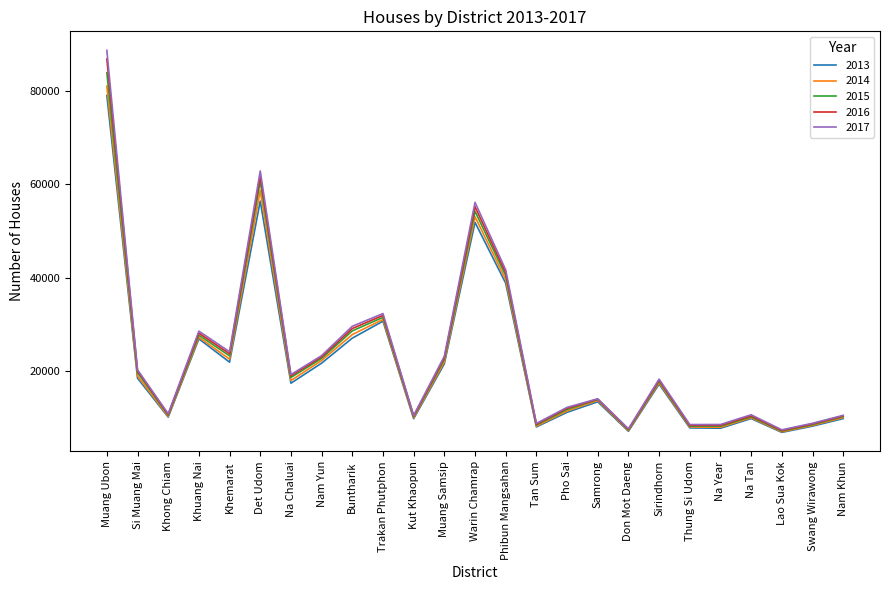

Is it true that 2016 equals 5185 at Muang Samsip?

False